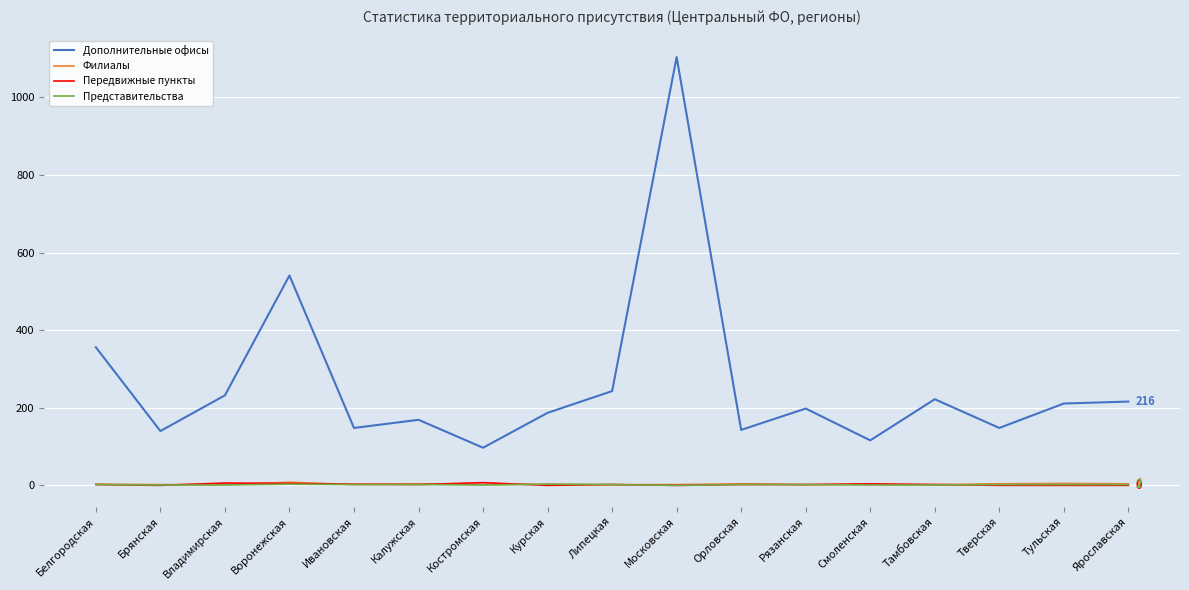

Which series has the largest range (max minus min)?

Дополнительные офисы